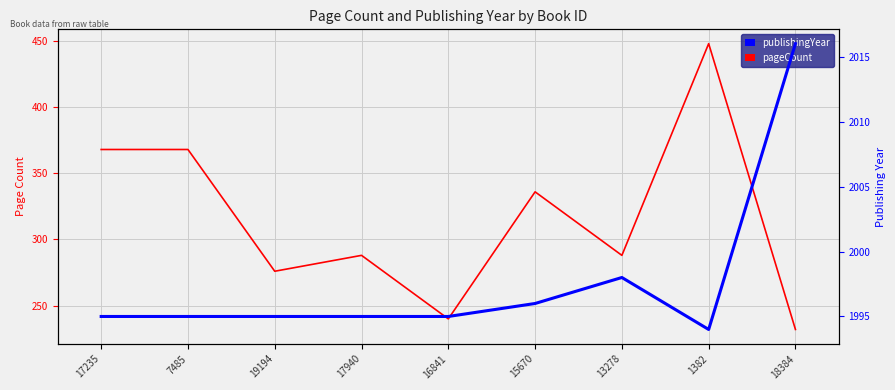

Reading left to right, extract all data points from this chart.

pageCount: 368	368	276	288	240	336	288	448	232
publishingYear: 1995	1995	1995	1995	1995	1996	1998	1994	2016